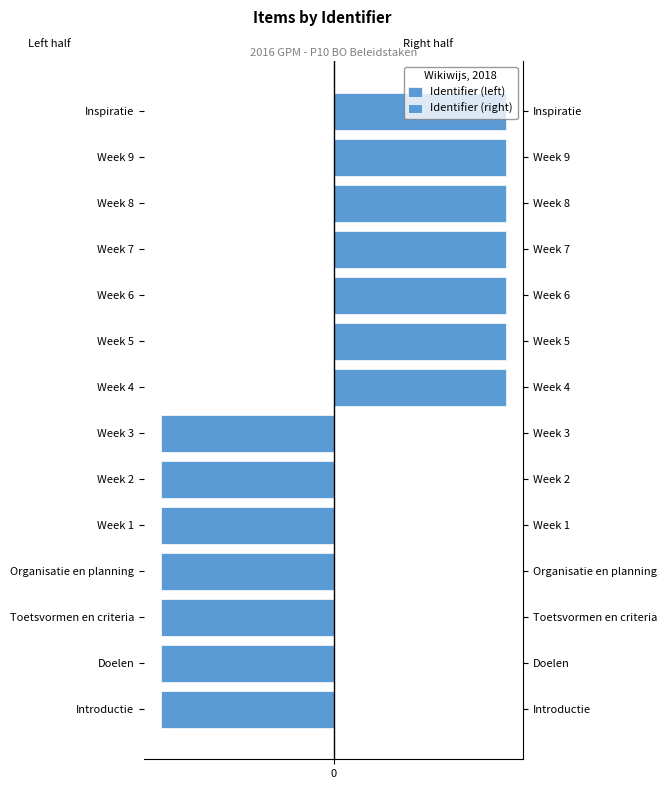

What is the minimum value shown in the chart?

-100.0